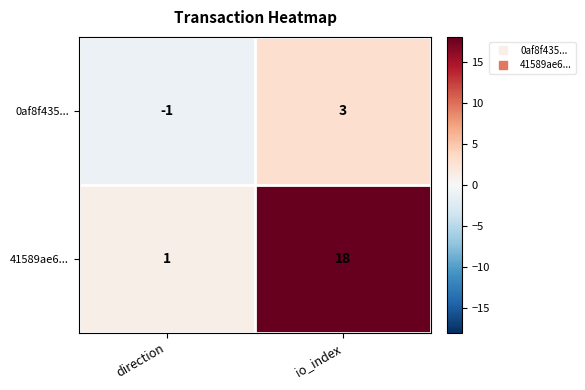

List the series in order of their peak value, lowest first.

0af8f435..., 41589ae6...